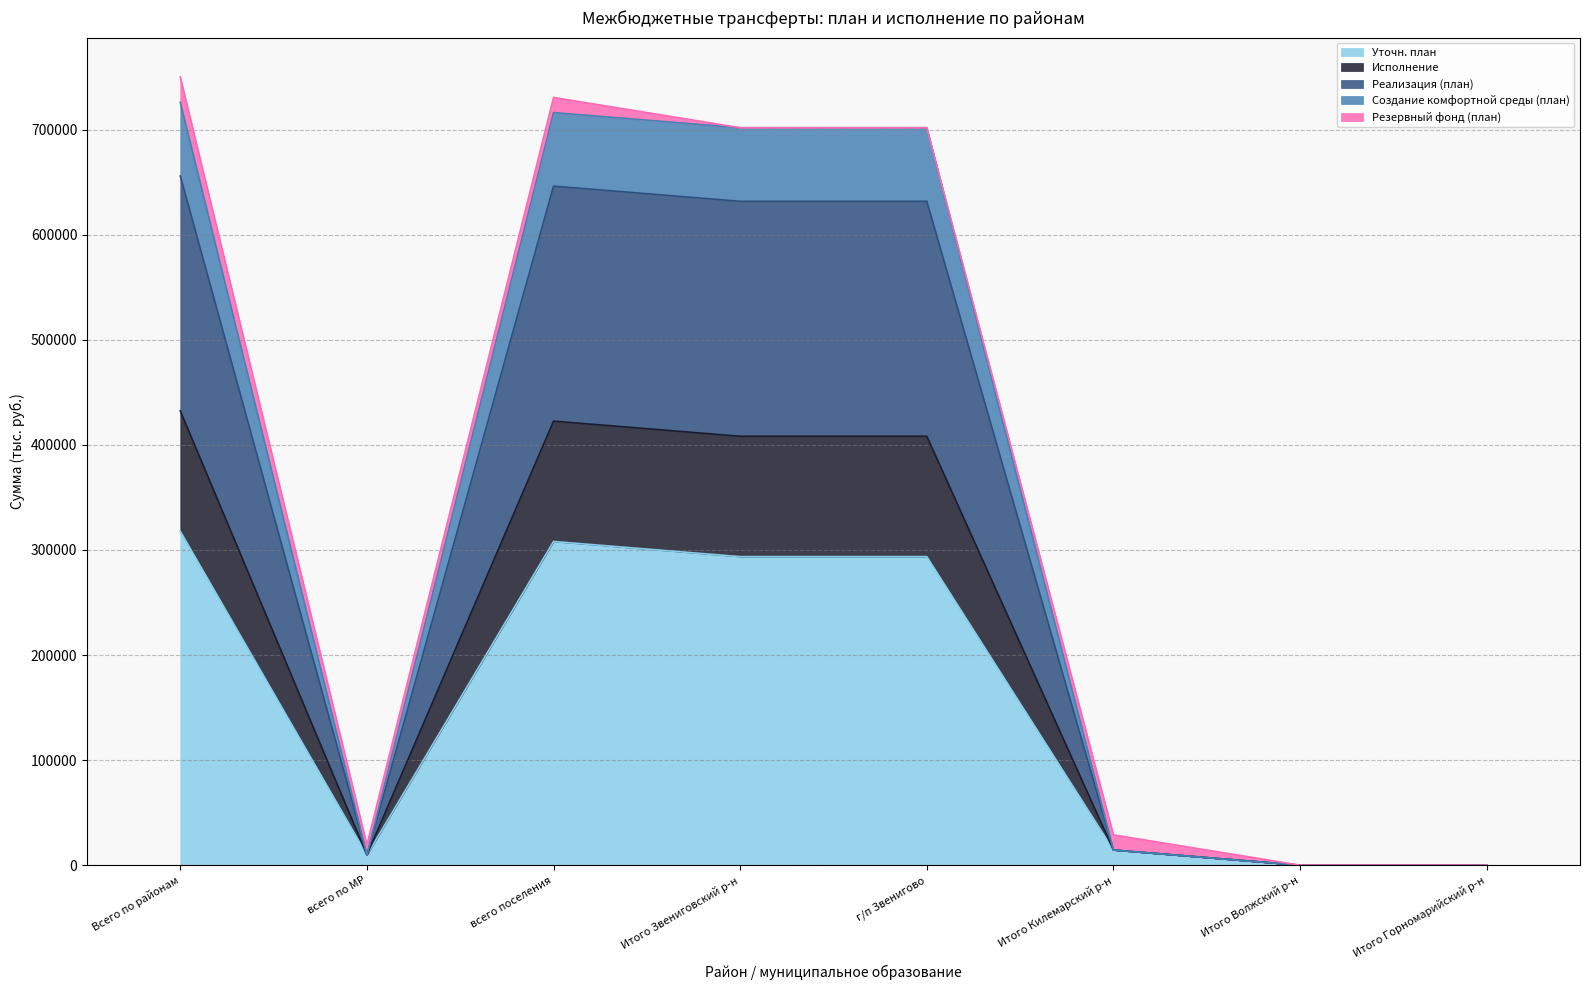

True or false: Реализация (план) has more than 1 points higher than both neighbors.

False